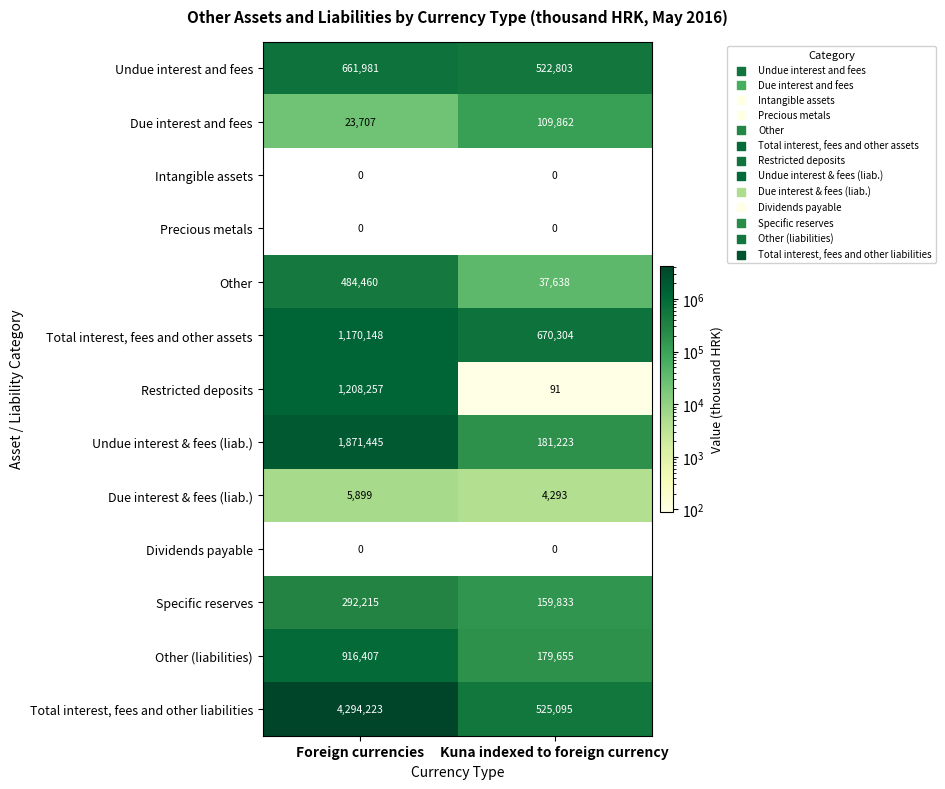

At which category is the sum across all series the highest?

Foreign currencies